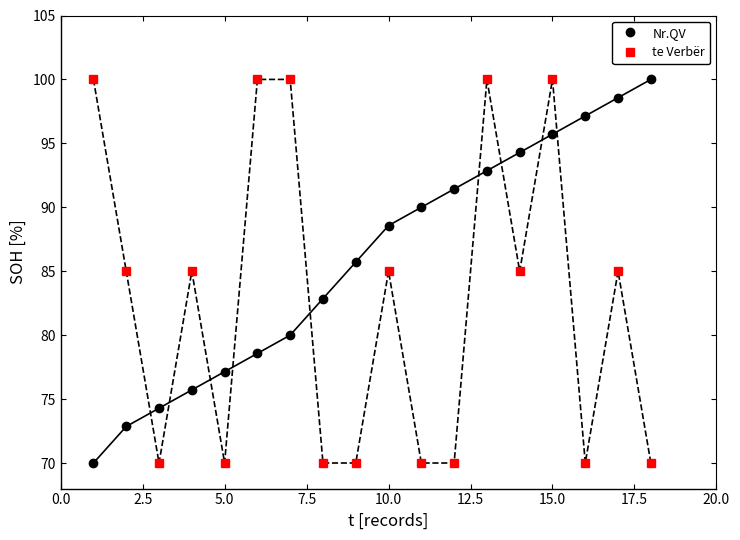

True or false: Nr.QV has more than 1 points higher than both neighbors.

False